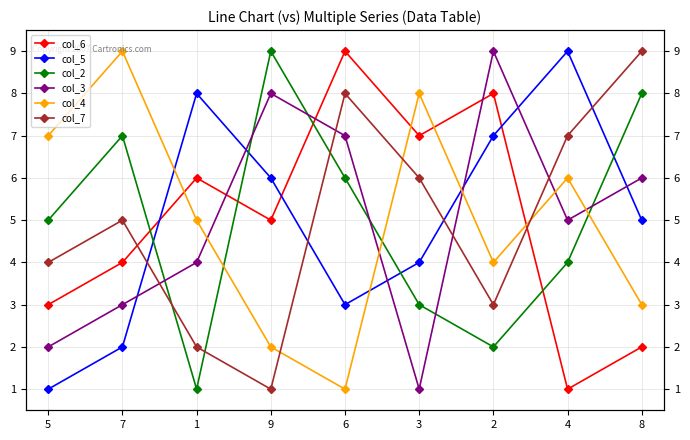

The col_3 series shows 7 at 6. True or false?

True